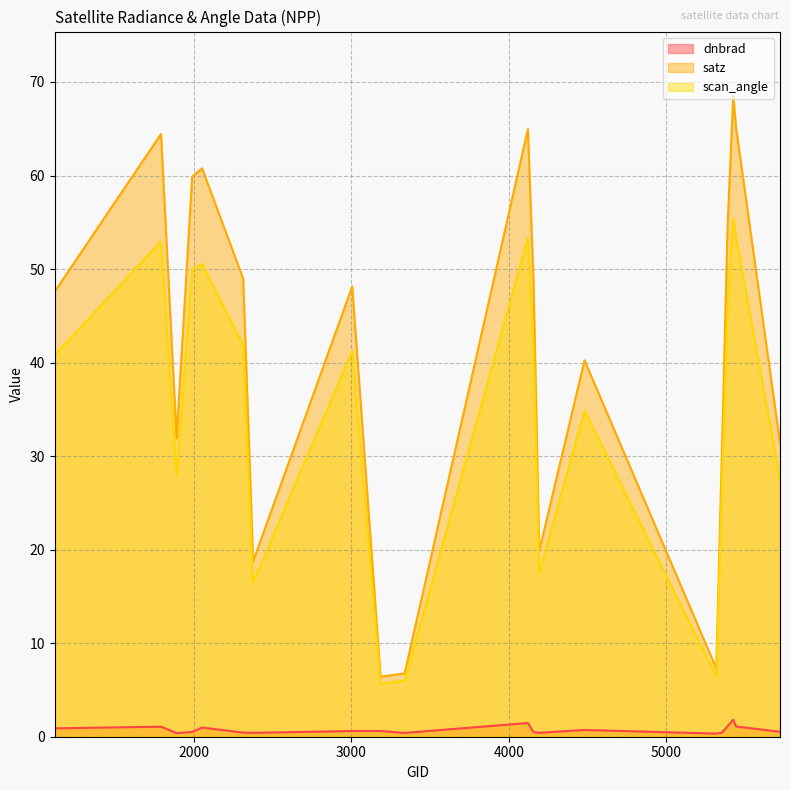

How many interior local peaks does the satz series have?

6